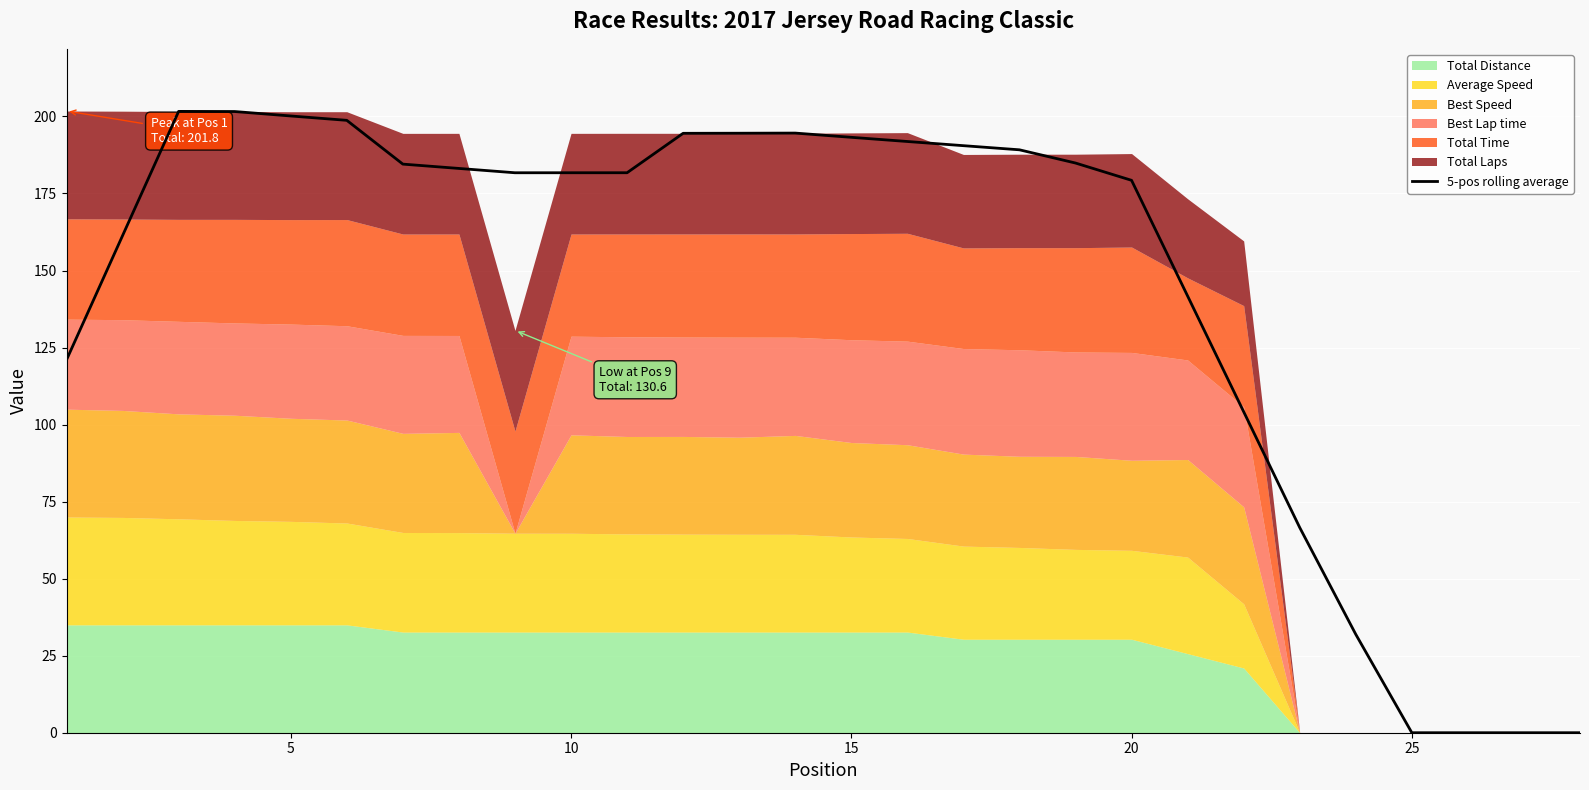

True or false: there are more than 1 points higher than both neighbors.

True